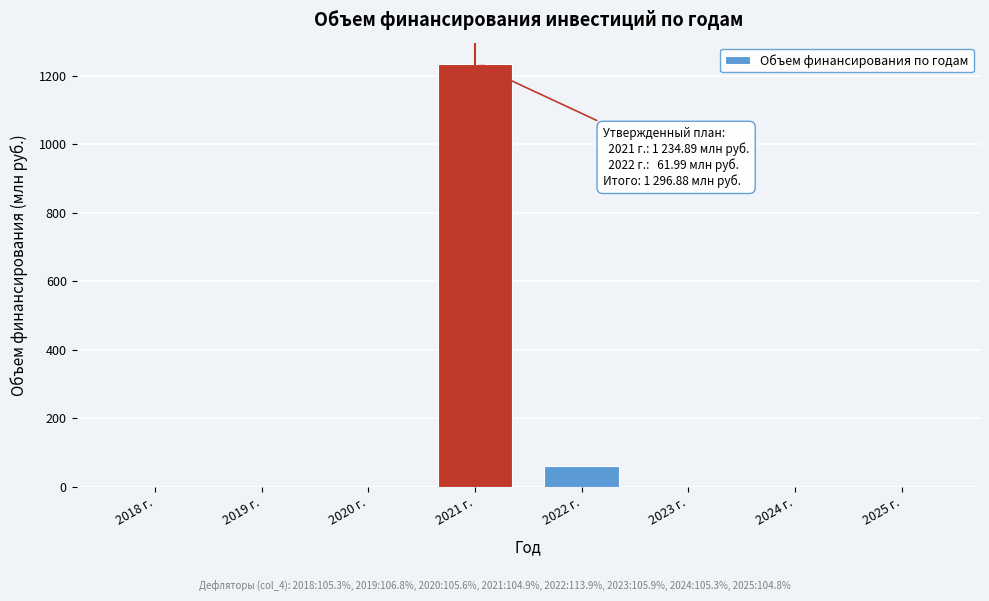

Reading right to left, transcribe all the data shown in this chart.

2025 г.=0.0	2024 г.=0.0	2023 г.=0.0	2022 г.=62.0	2021 г.=1234.9	2020 г.=0.0	2019 г.=0.0	2018 г.=0.0